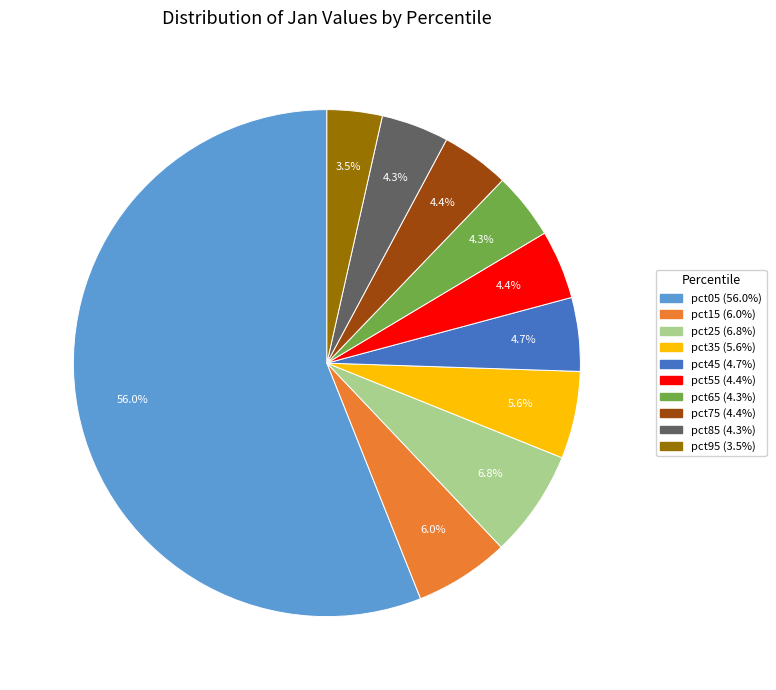

How many slices are in this pie chart?

10